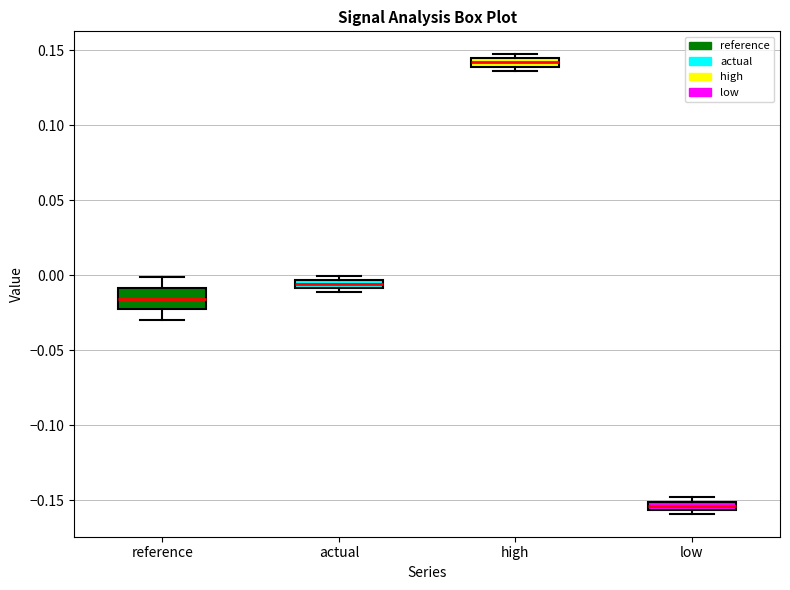

Which box is the tallest, from its lower edge to its upper edge?

reference